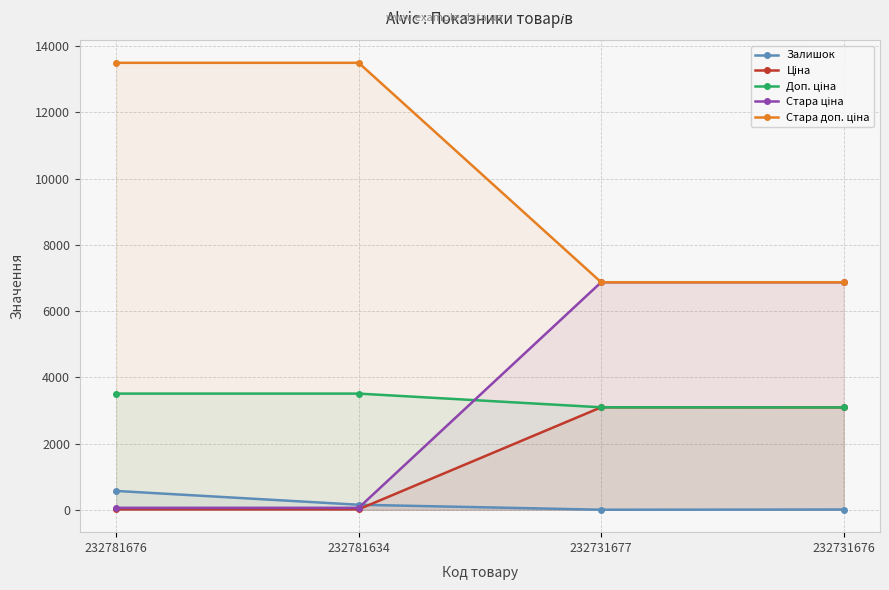

Between 232781634 and 232731676, which is larger?

232781634